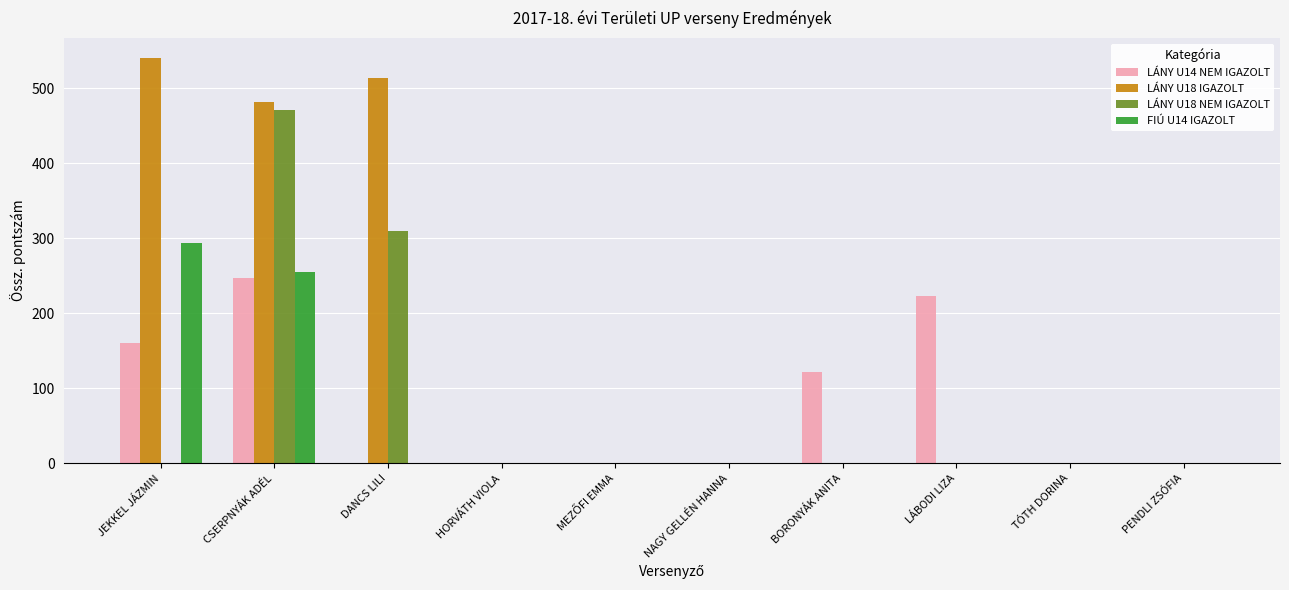

Are the bars horizontal?

No